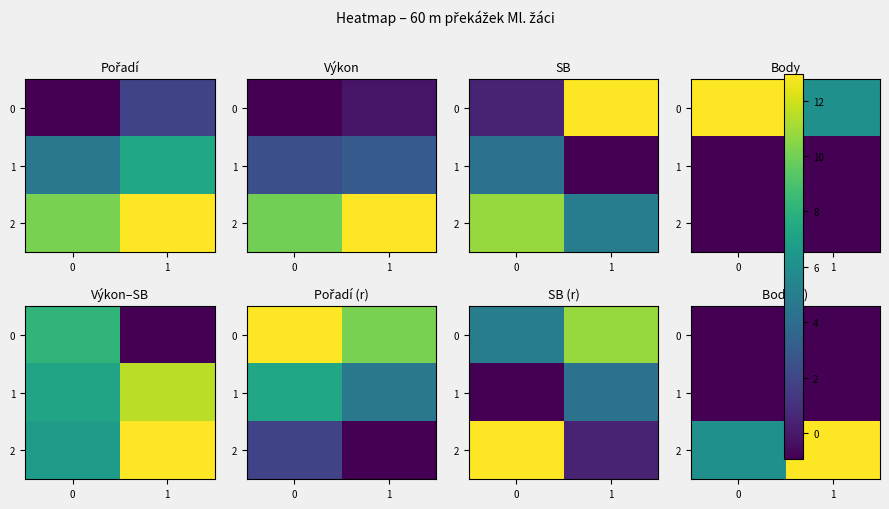

Which series has the largest total across all categories?

2